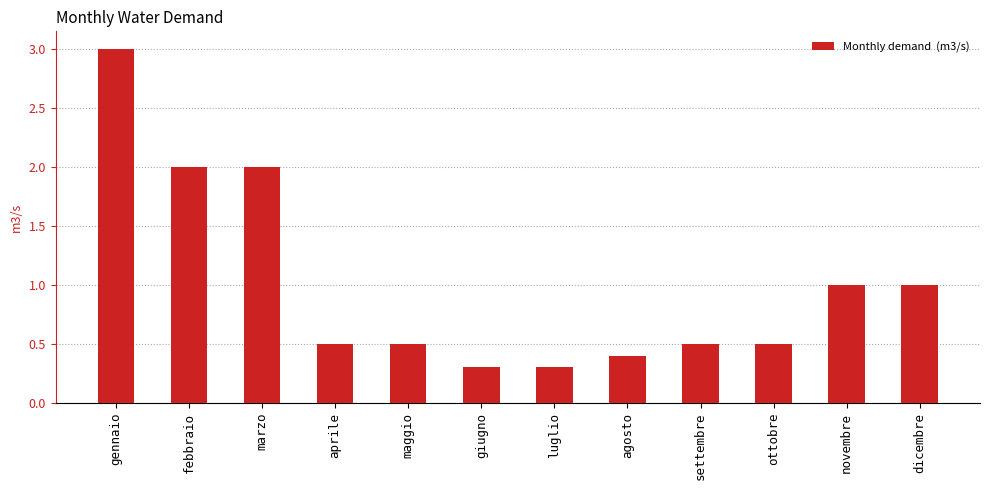

How many bars are there in total?

12